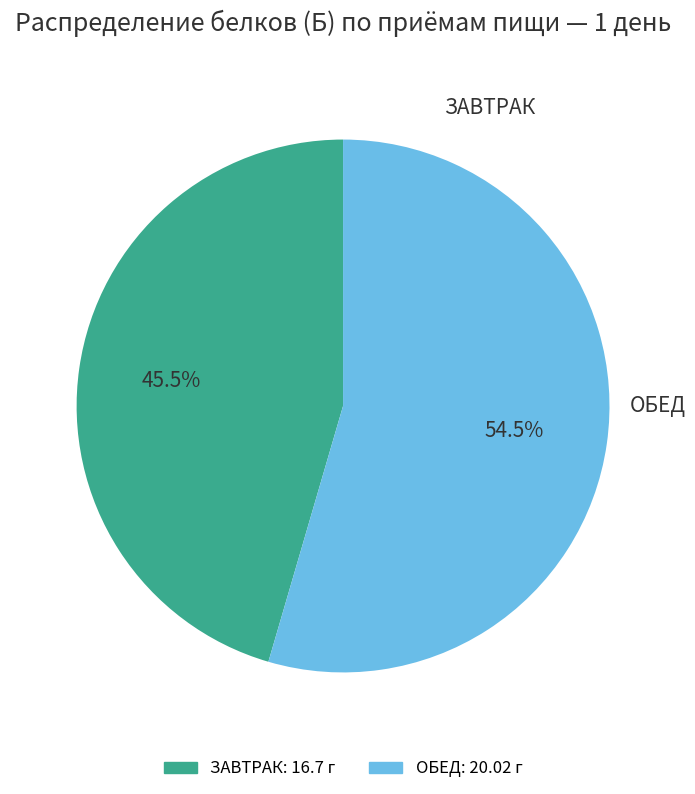

Is there any slice that represents more than half of the pie?

Yes